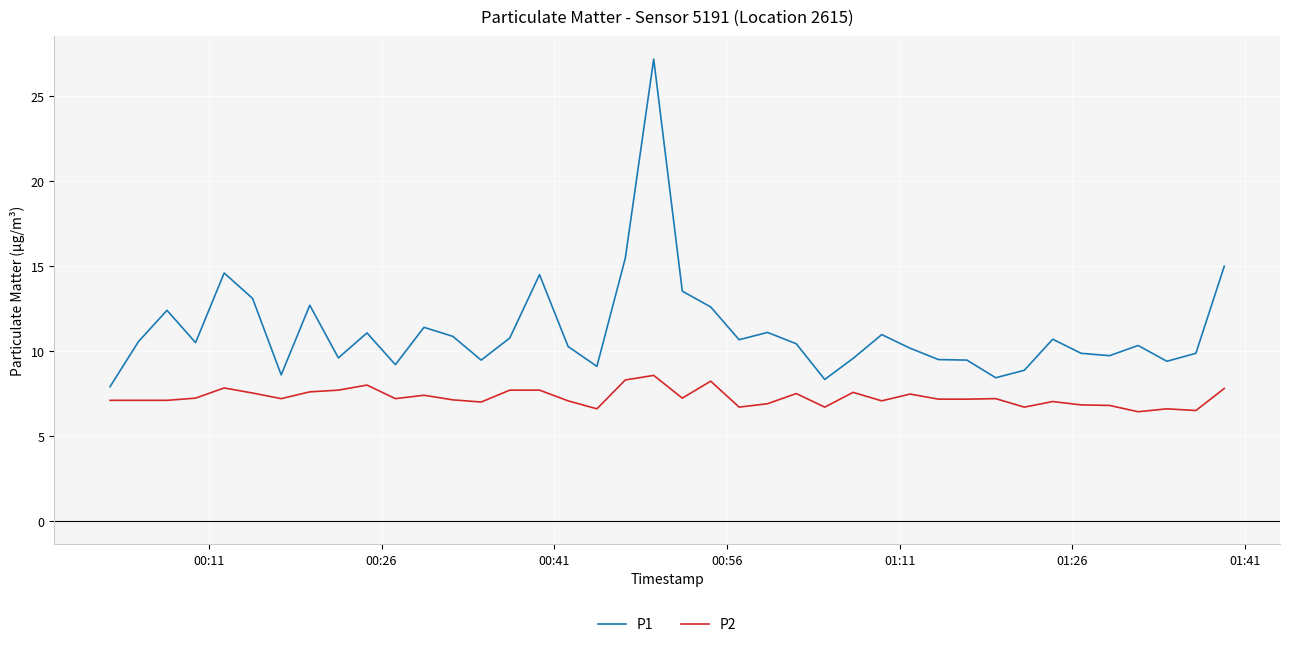

List the series in order of their overall mean, lowest first.

P2, P1